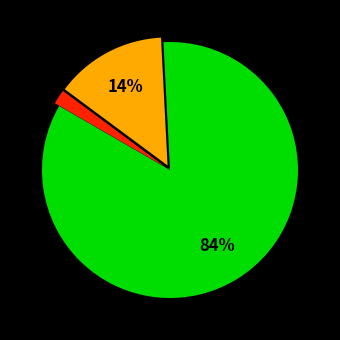

How many segments does this pie chart have?

3